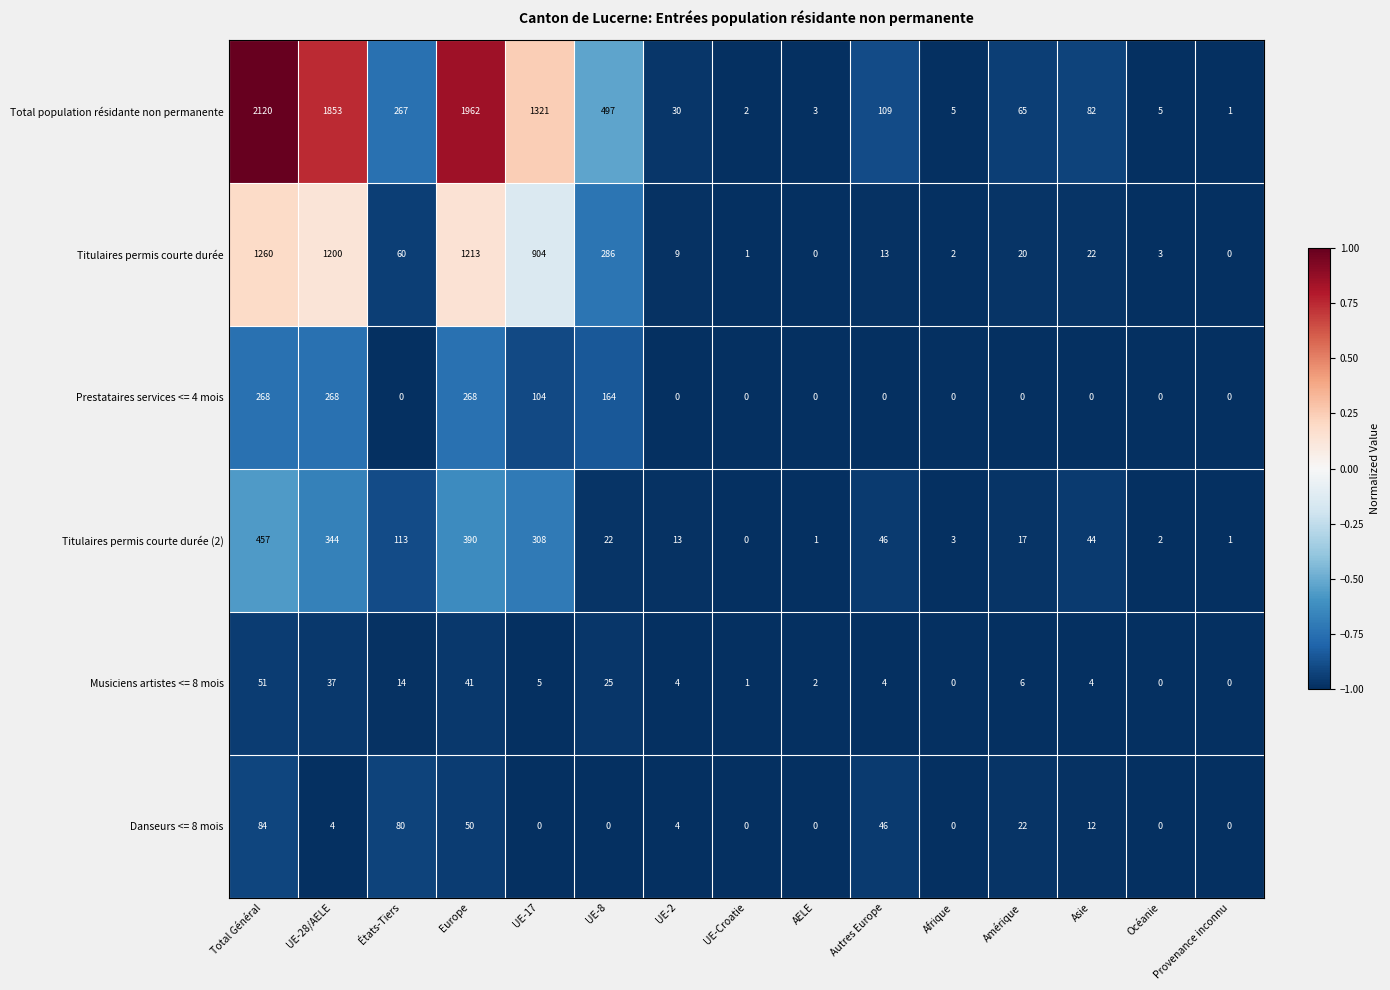

What is the spread (max minus min) of values at UE-17?

1321